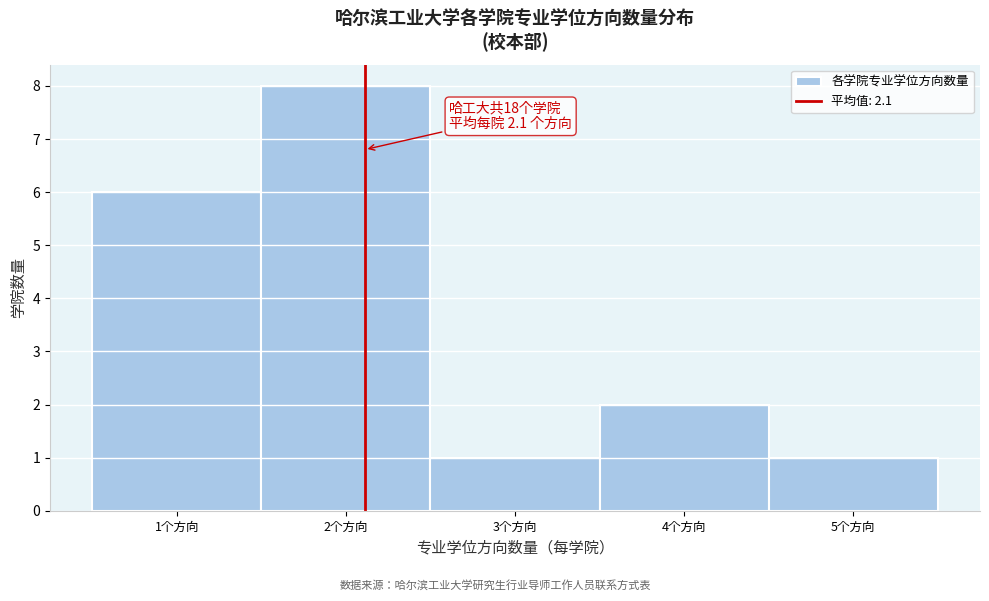

Which range on the x-axis has the tallest bar?

1.5 to 2.5